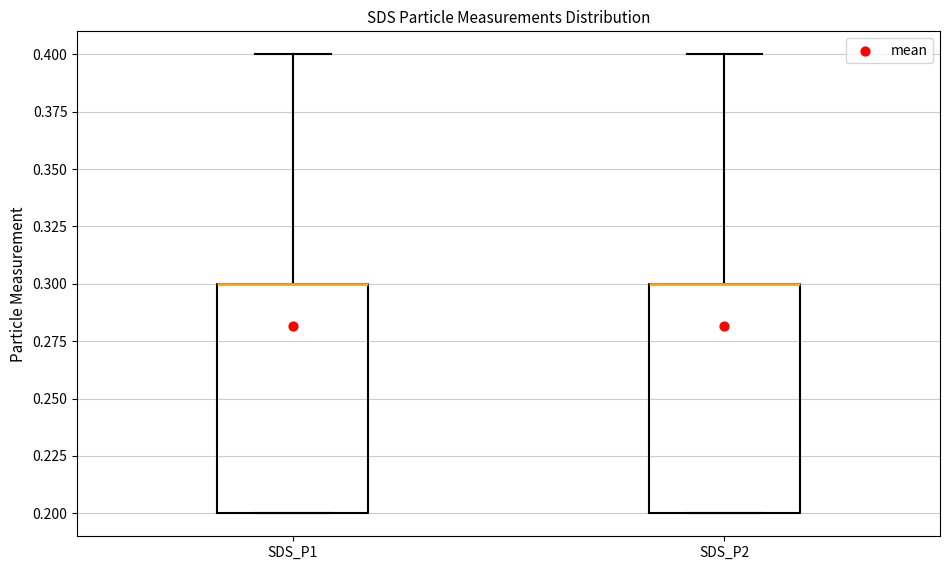

Reading left to right, transcribe this box plot: for each box, give where its median line is, the range the box spans, and where its two whiskers end, as read against the y-axis. The values are not printed on the chart, so give them approximately, as read against the axis.

SDS_P1: median 0.3 (drawn on the box's upper edge), box 0.2 to 0.3, whiskers 0.2 to 0.4
SDS_P2: median 0.3 (drawn on the box's upper edge), box 0.2 to 0.3, whiskers 0.2 to 0.4